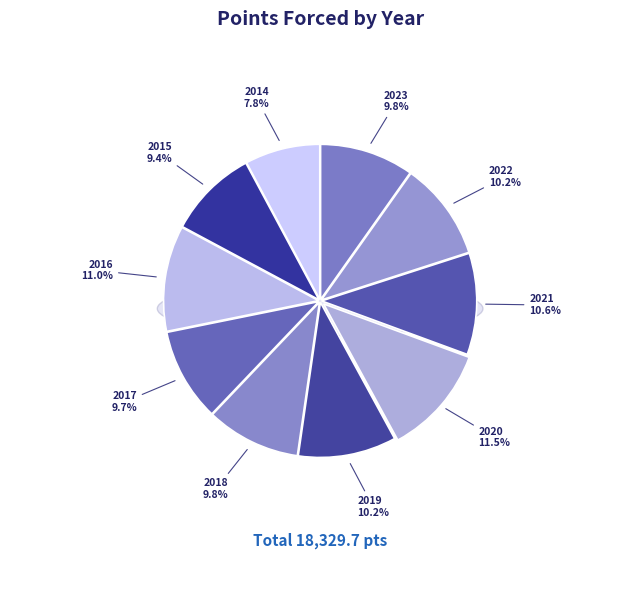

True or false: 2018 accounts for 10% of the total.

True